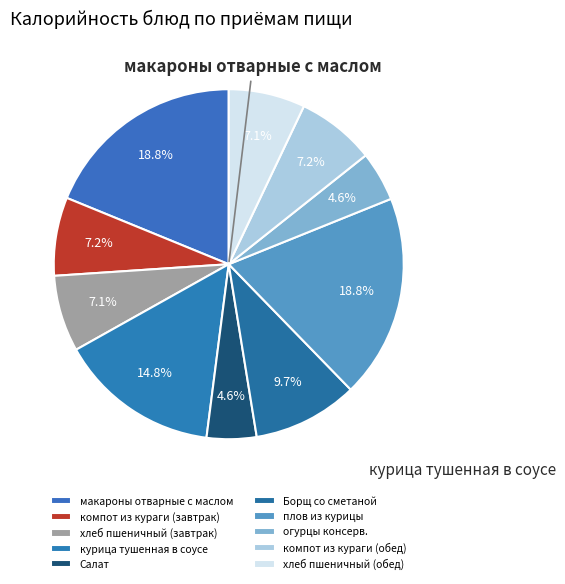

Is there a majority slice in this chart?

No